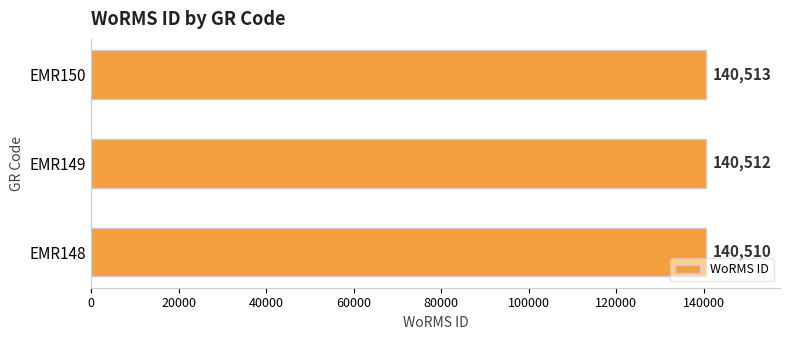

What is the difference between the maximum and second lowest values?

1